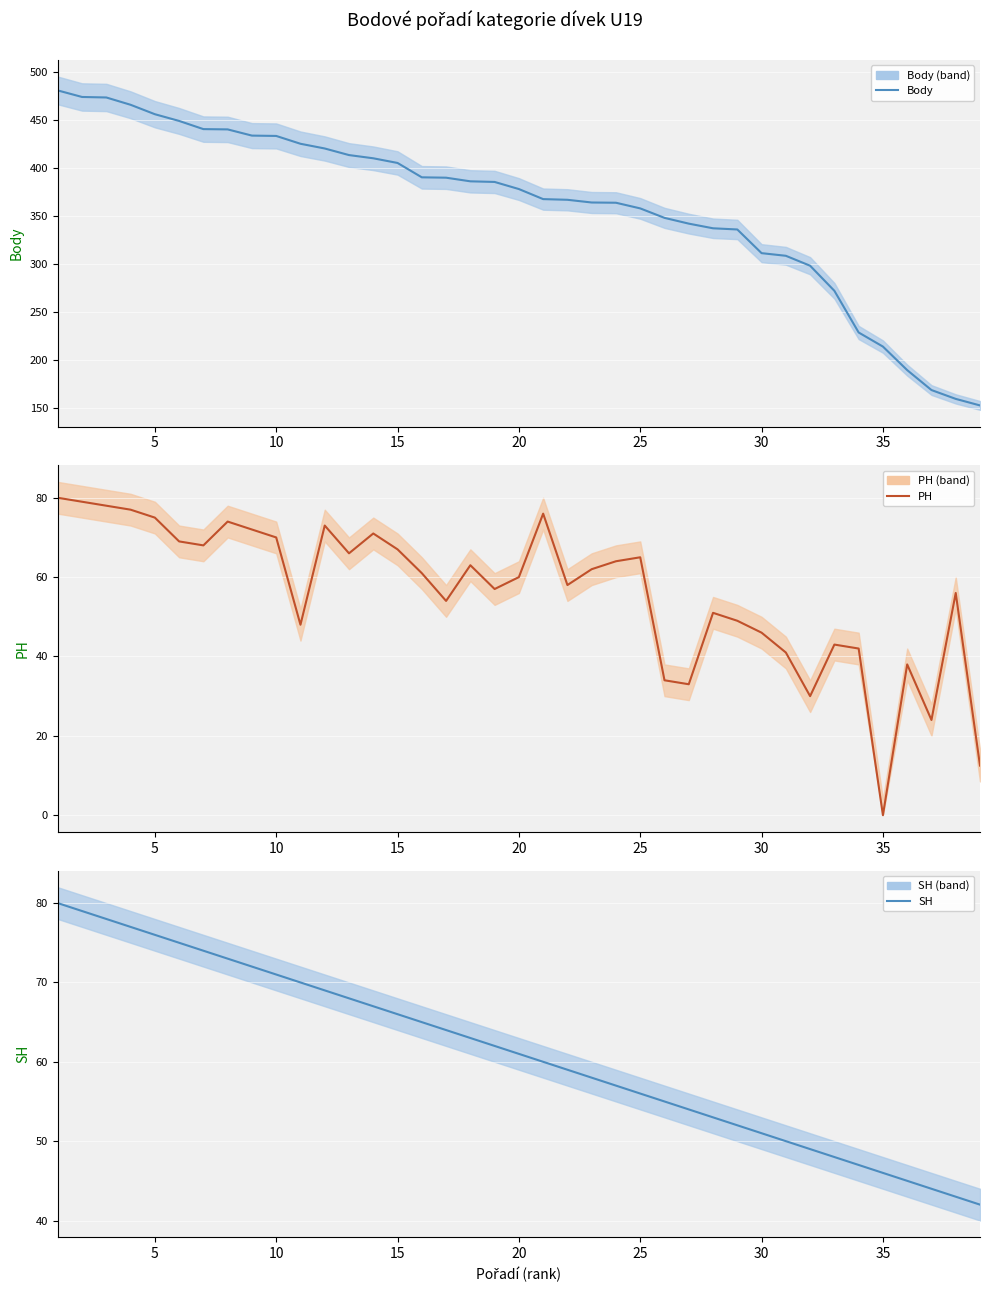

What is the greatest value displayed?

480.7